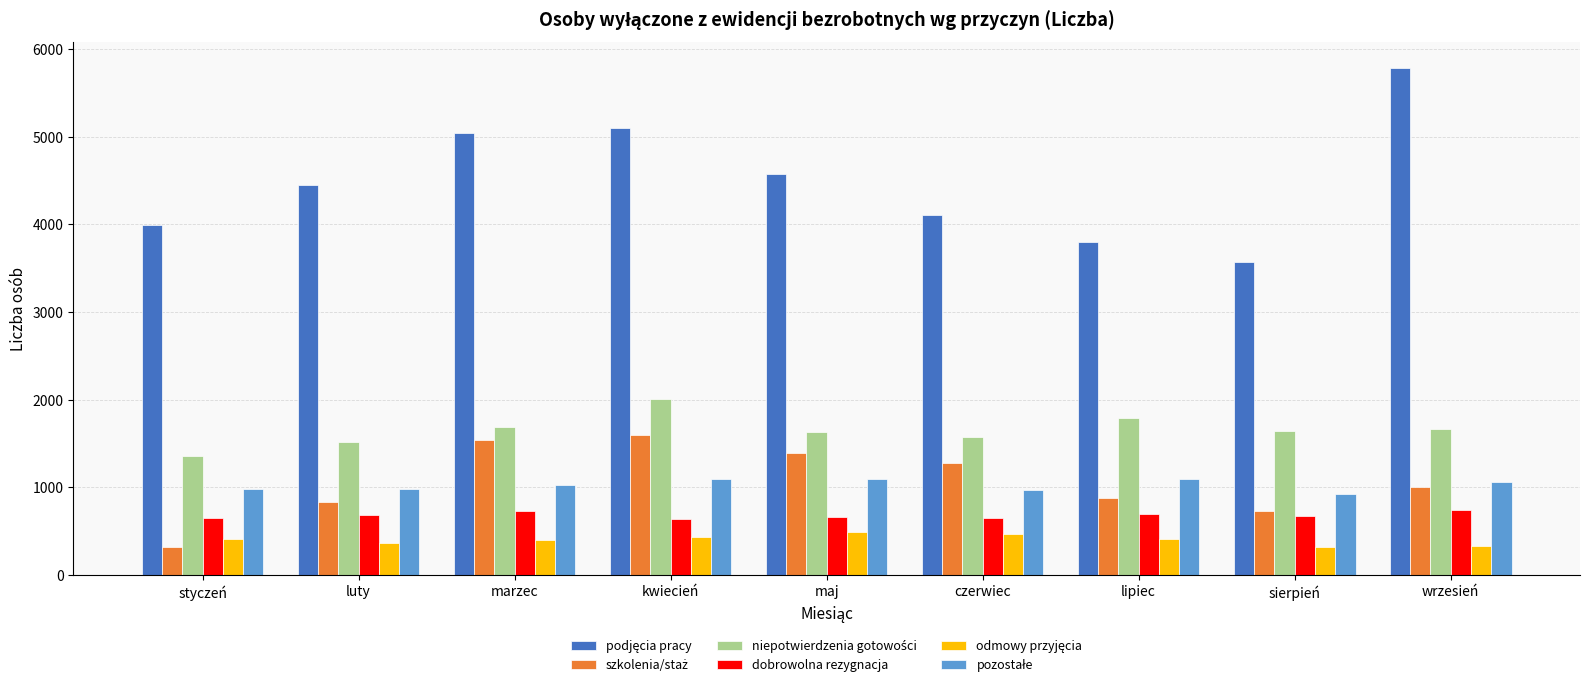

What is the difference between the highest and lowest values at kwiecień?

4667